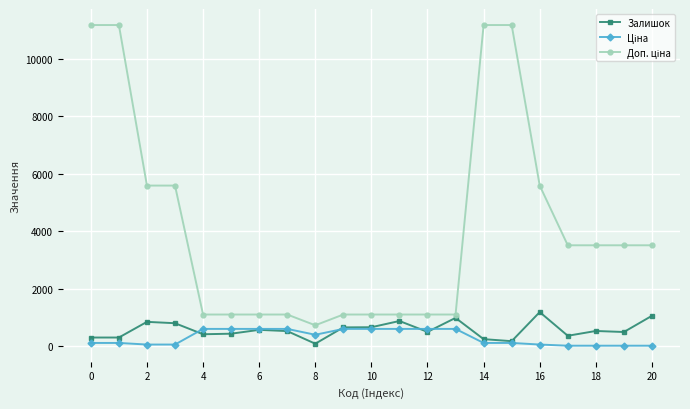

What is the value of the Залишок point at the 20th from the left?

492.0